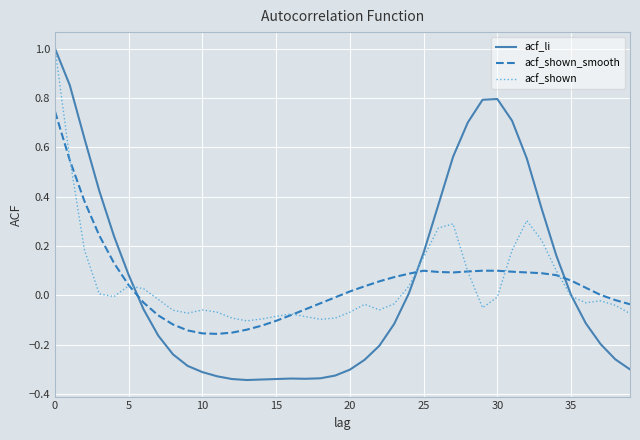

True or false: acf_shown has more than 1 points higher than both neighbors.

True